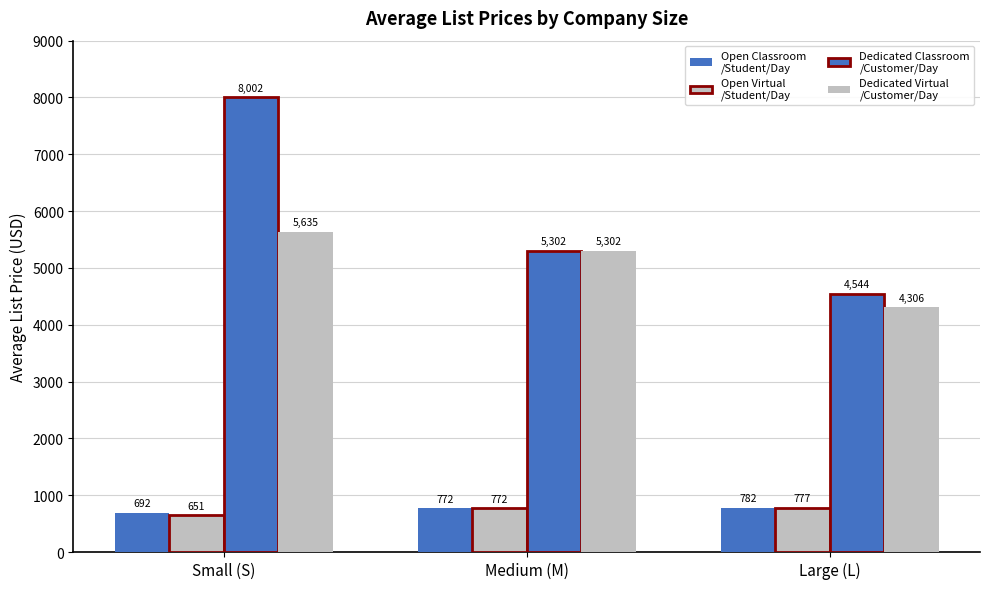

Is it true that Open Classroom
/Student/Day equals 440.8 at Large (L)?

False